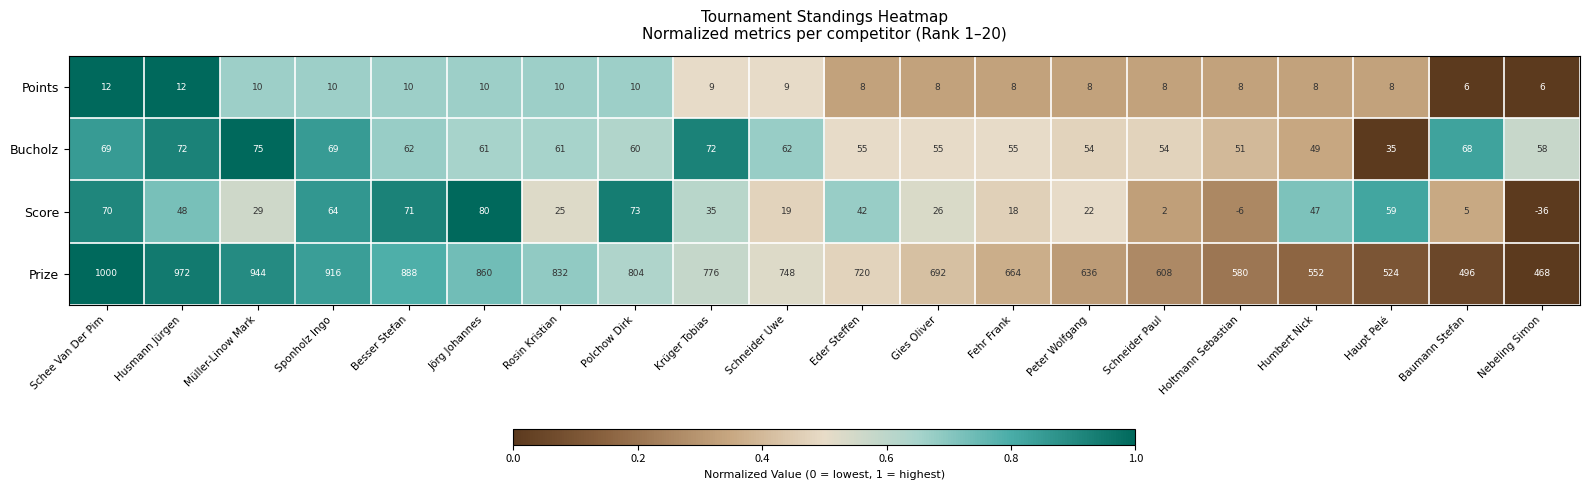

Where is Score nearest to the value 22?

Peter Wolfgang